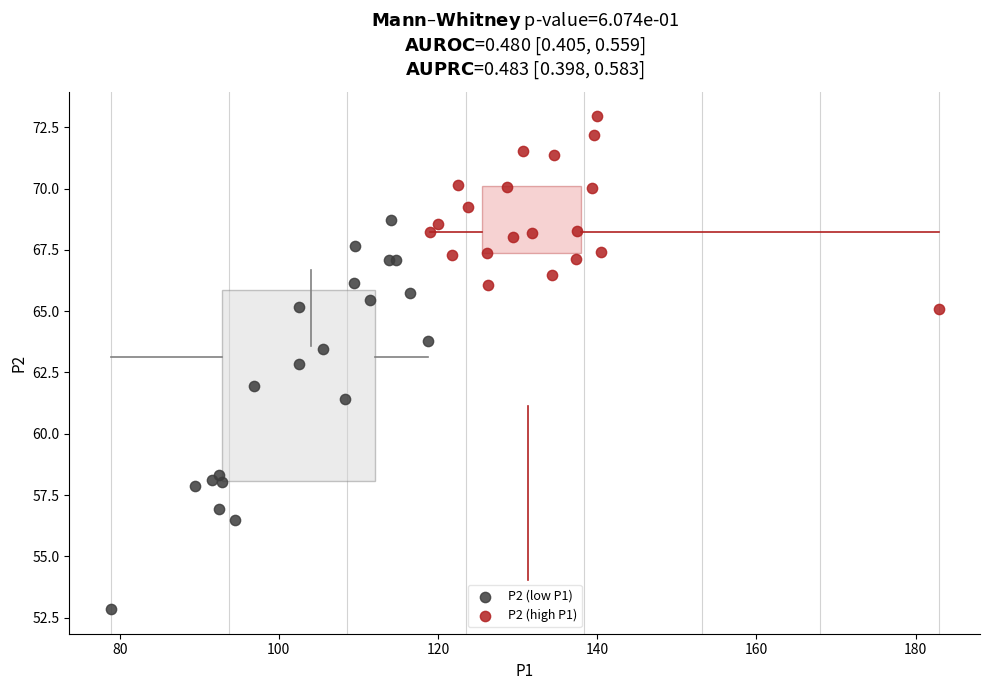

Which series has the largest Y range (max minus min)?

P2 (low P1)